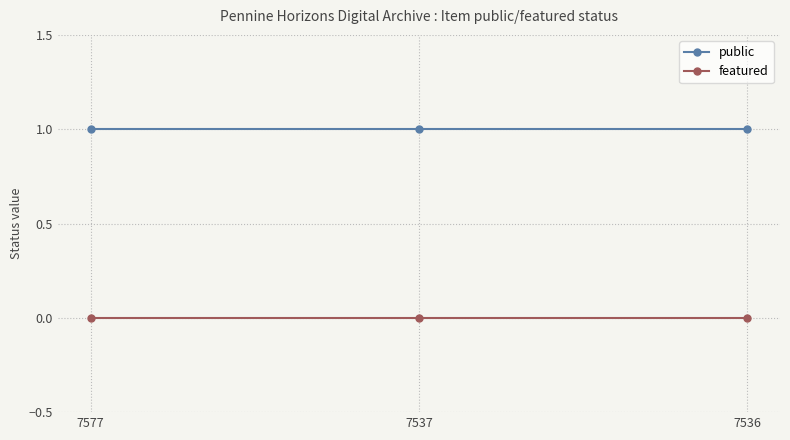

At how many categories does at least one series exceed 0?

3